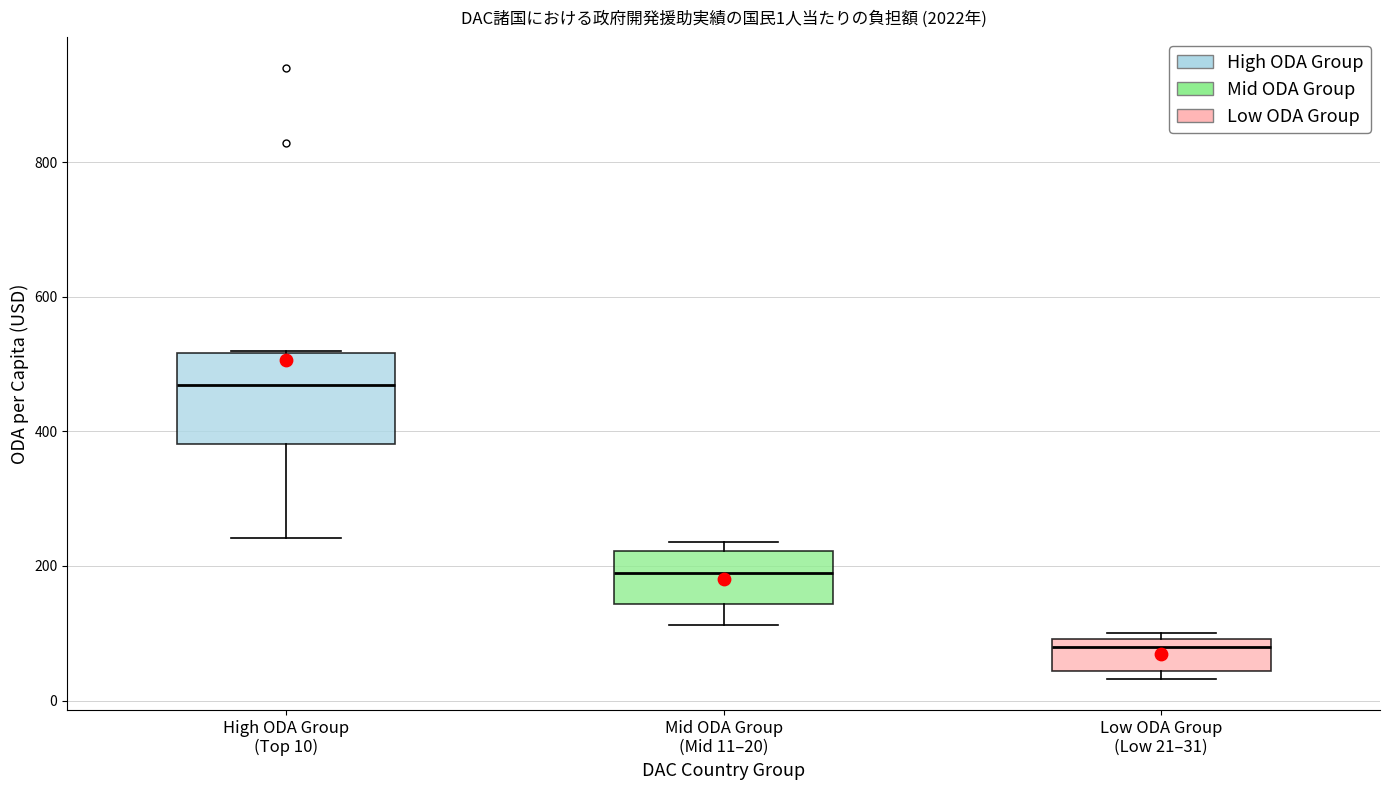

Which box's median line is the highest?

High ODA Group (Top 10)